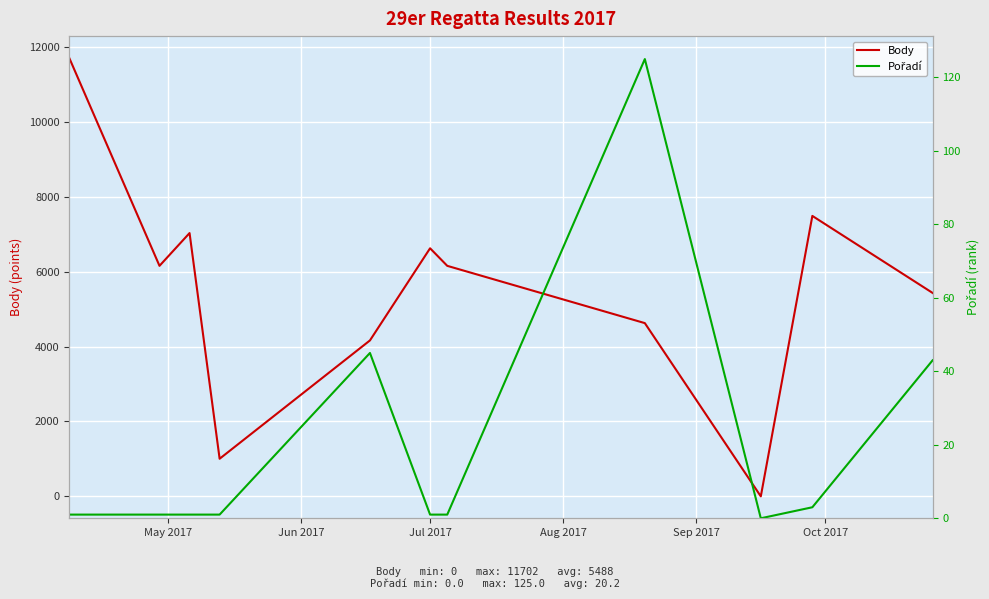

What is the highest value of the Body series?

11702